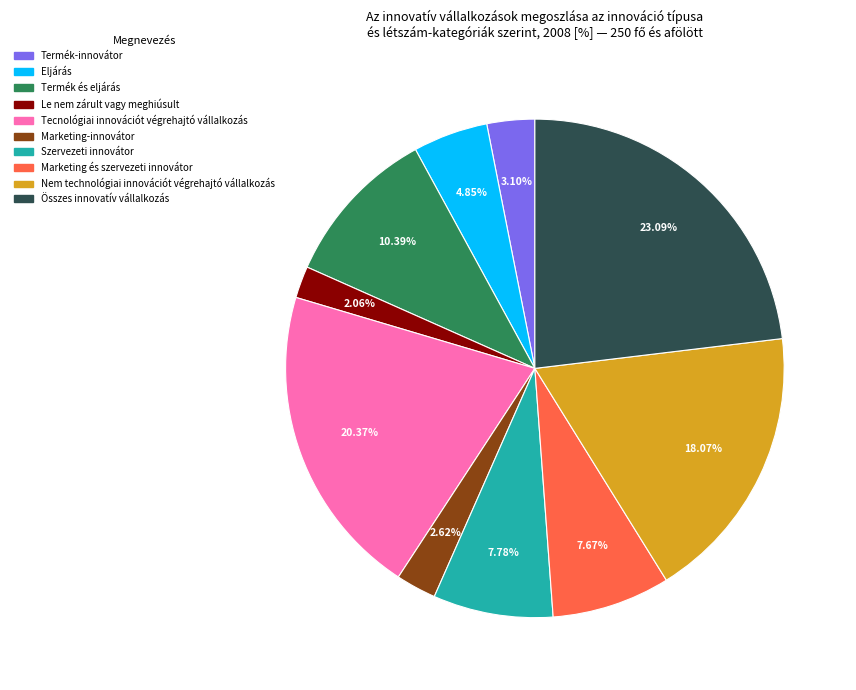

What portion of the pie excludes Marketing-innovátor?

97.4%